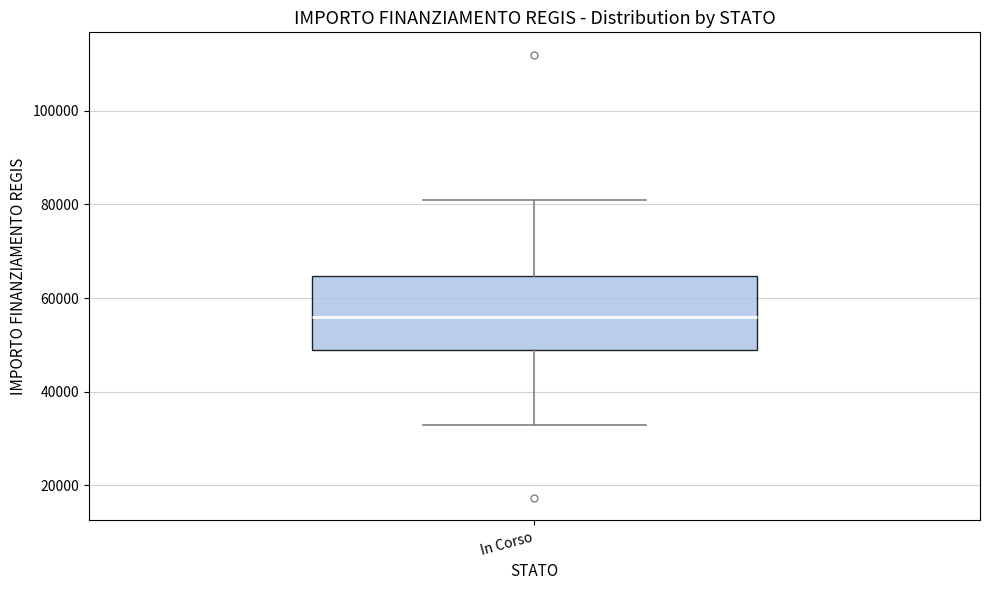

Read this box plot against the y-axis: the position of the median line, the range covered by the box, and the ends of both whiskers. The values are not printed on the chart, so give them approximately, as read against the axis.

median 56000, box 50000 to 64000, whiskers 32000 to 80000